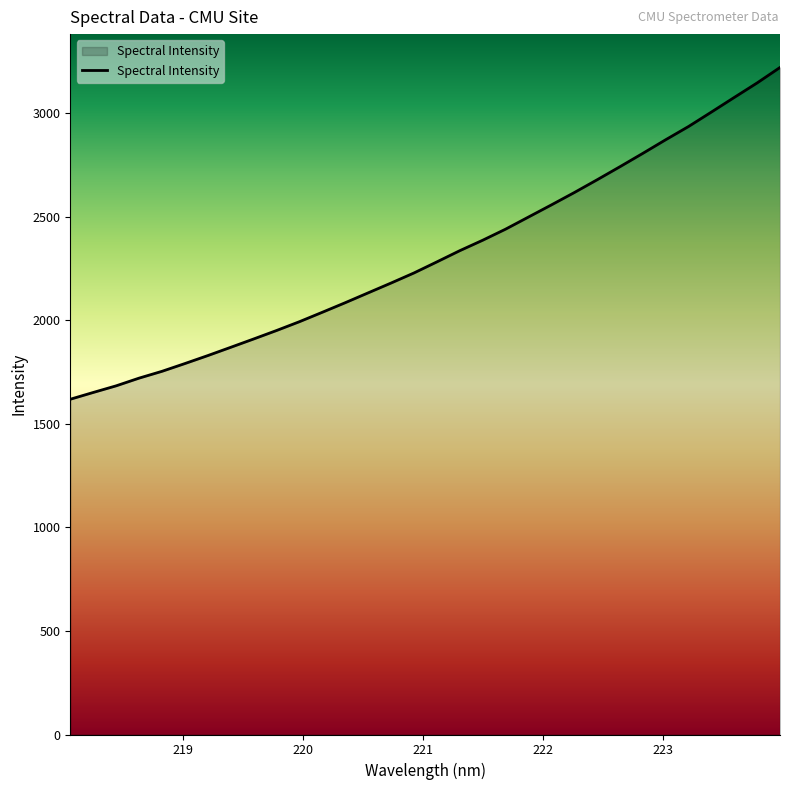

What is the difference between the maximum and minimum values?

1601.5